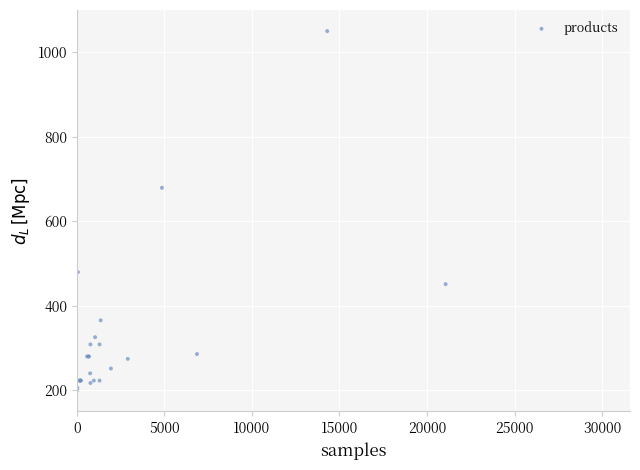

What Y value in the scatter plot is closest to 625?

679.2